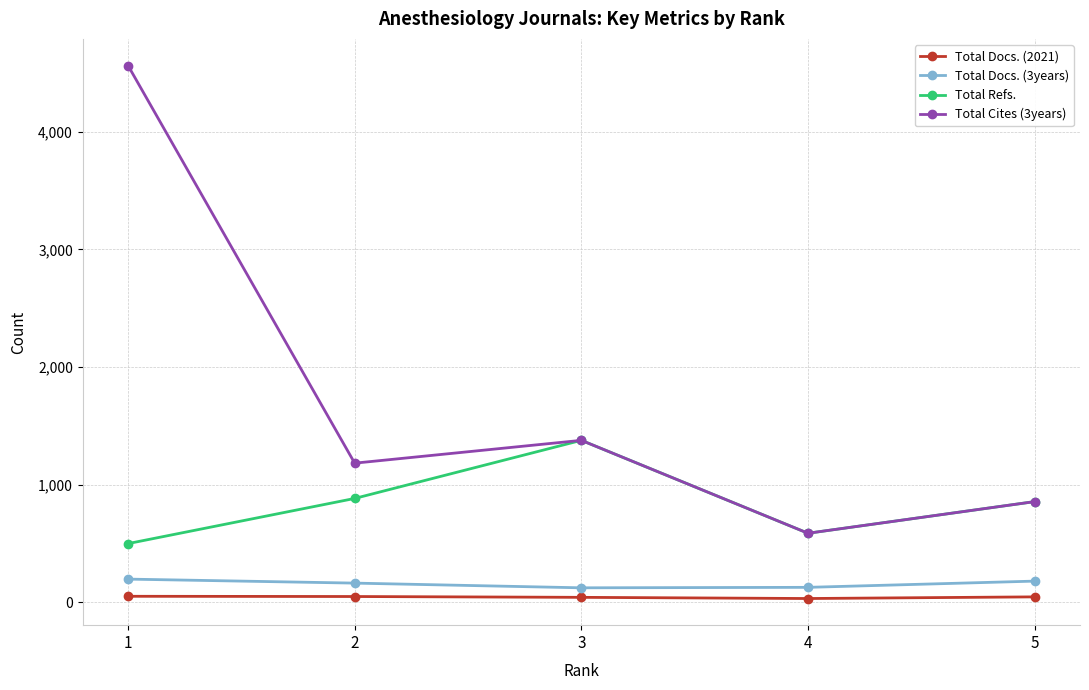

Which series has the largest total across all categories?

Total Cites (3years)